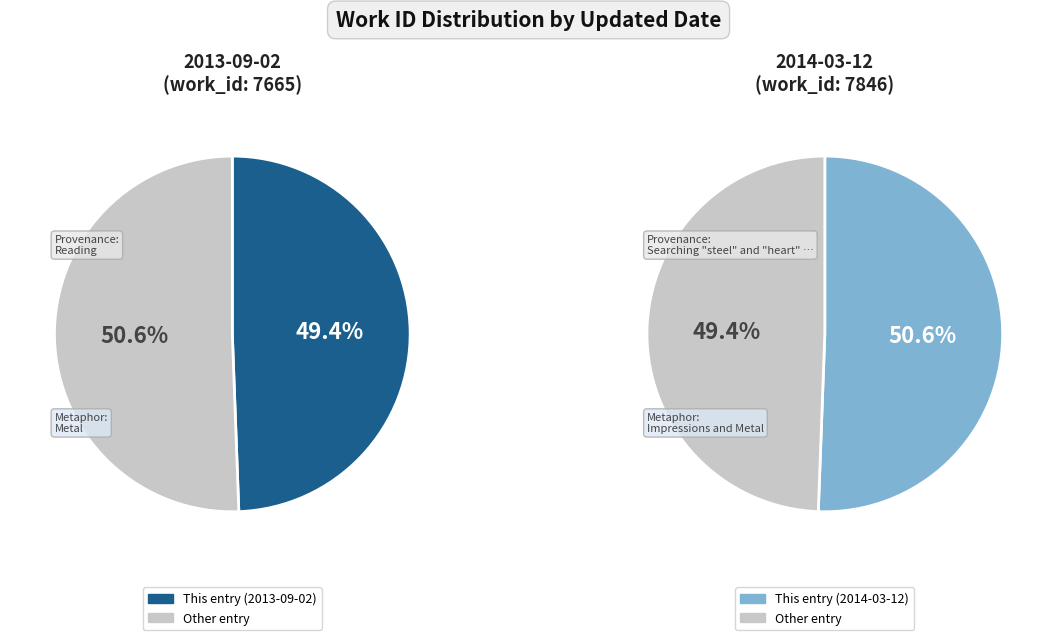

Is there a majority slice in this chart?

Yes